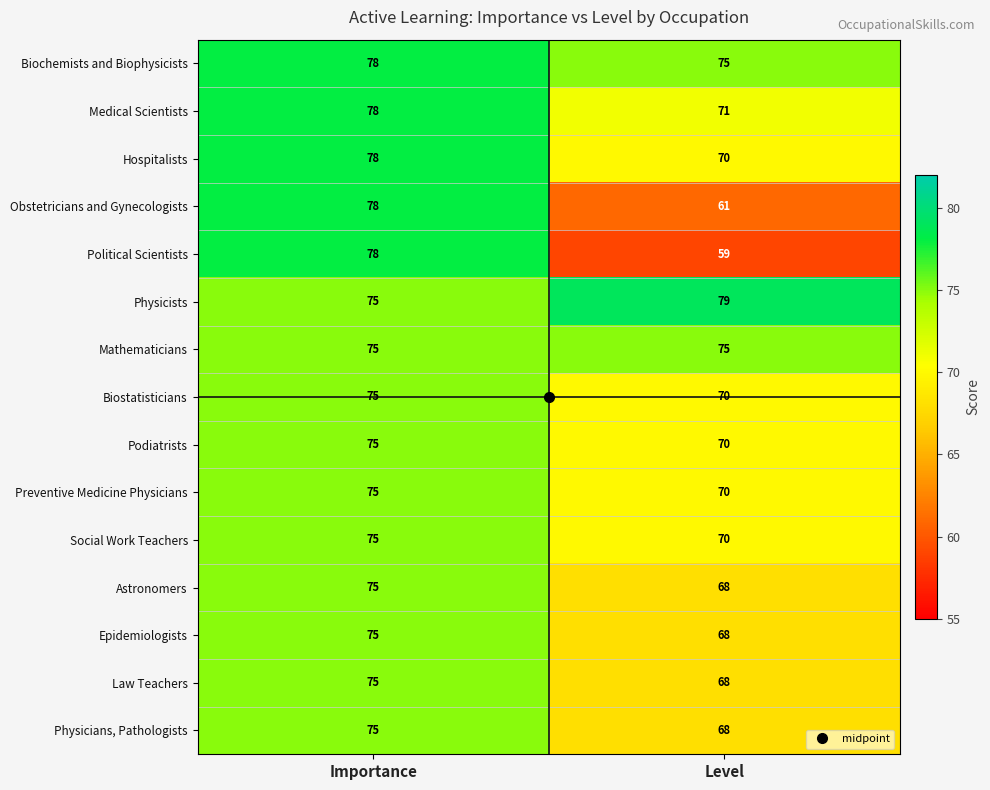

List the labels in order of Political Scientists value, smallest first.

Level, Importance